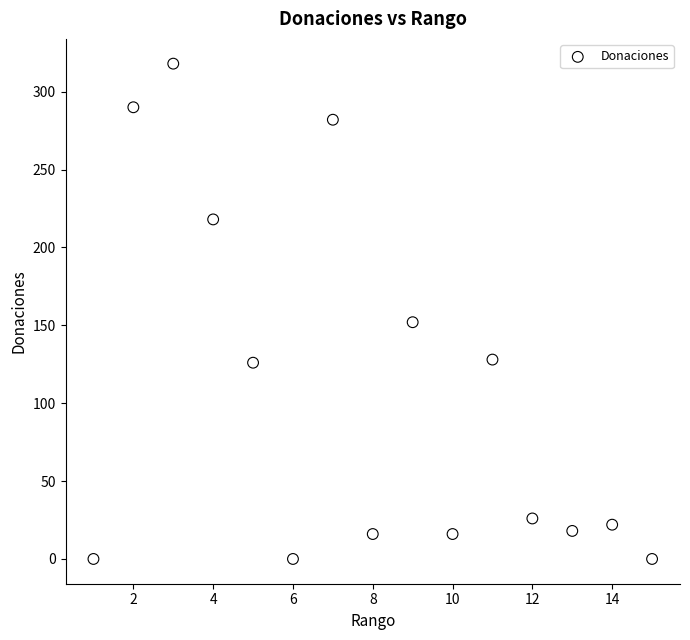

What is the range of X values (max minus min)?

14